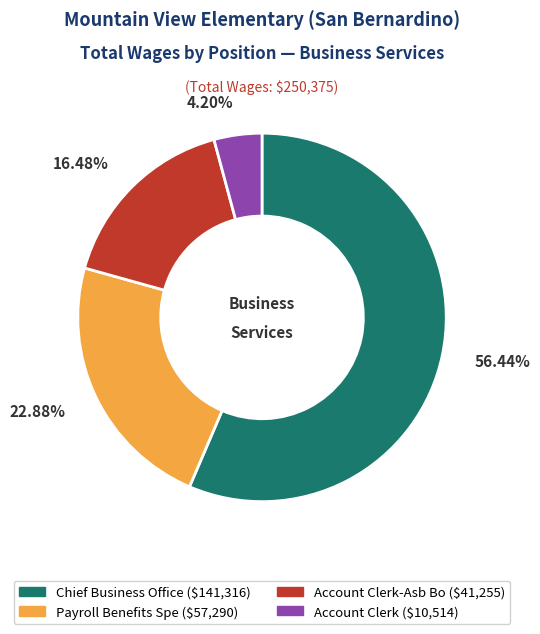

Is there a majority slice in this chart?

Yes